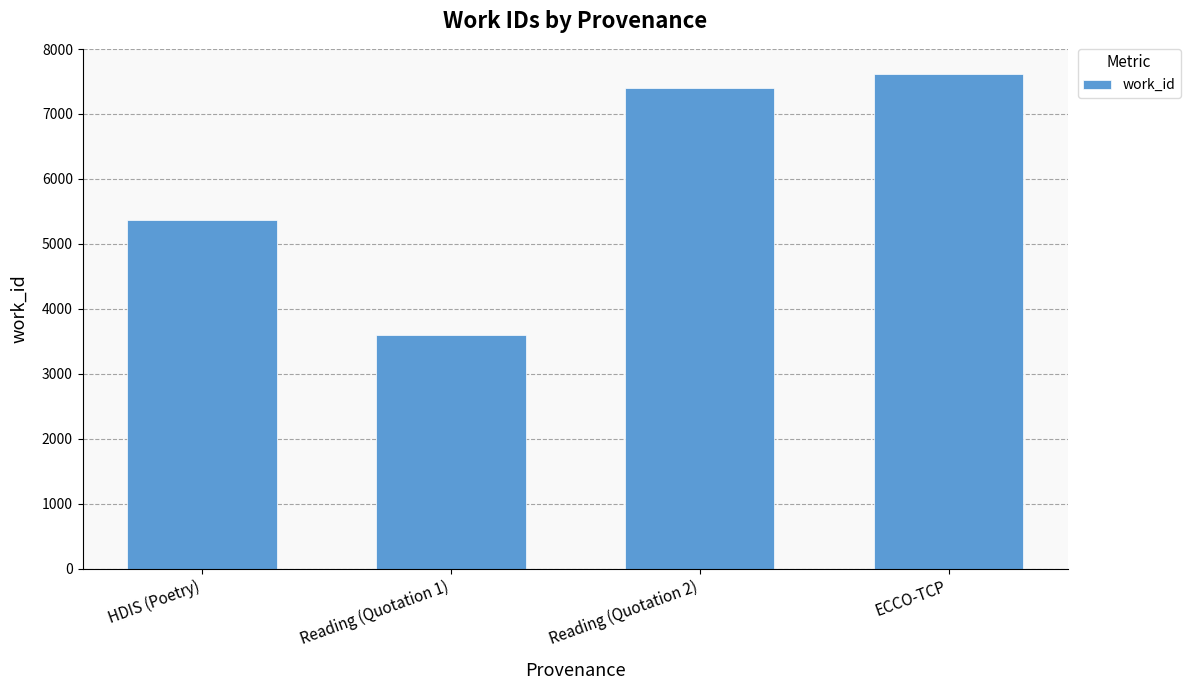

What is the sum of all values?

23986